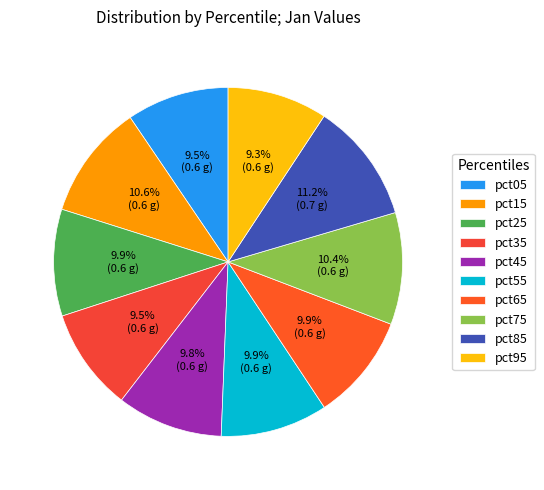

How many slices are in this pie chart?

10